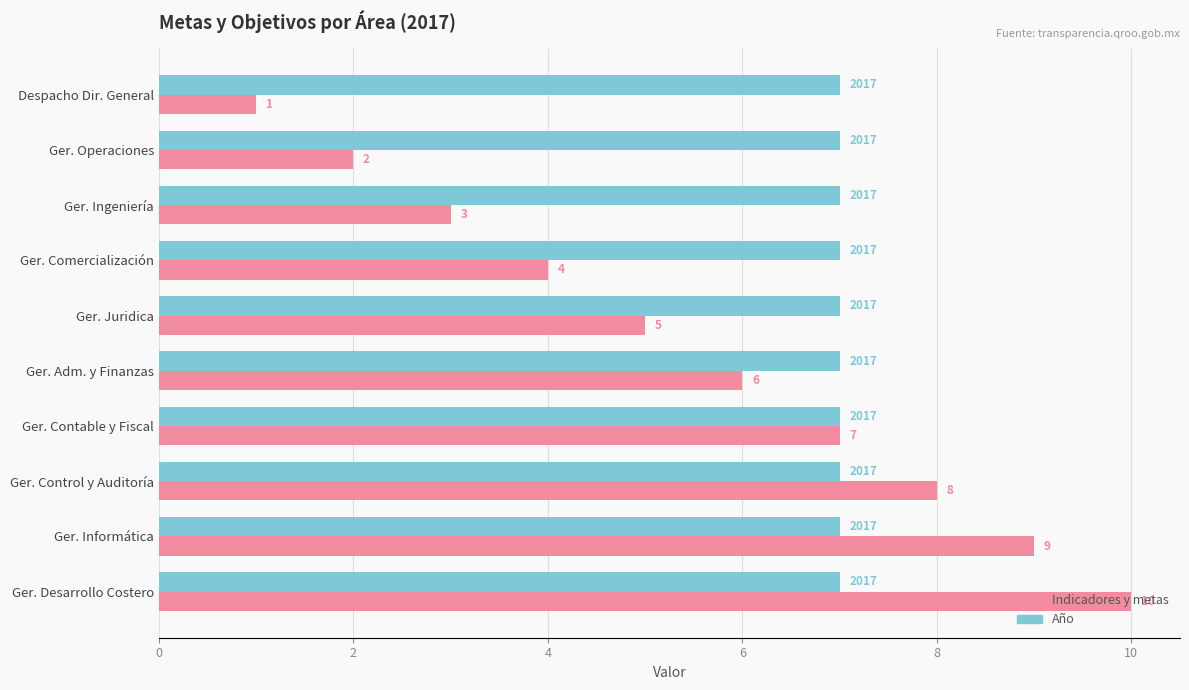

How many data points does each series have?

10